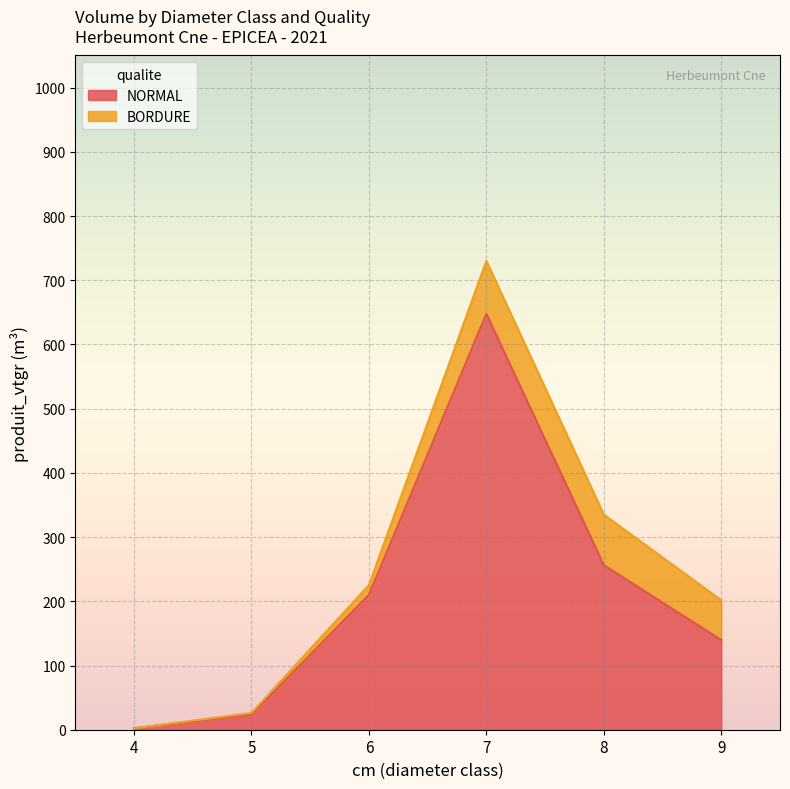

Reading right to left, extract all data points from this chart.

139.6	256.3	647.6	210.0	23.4	2.2